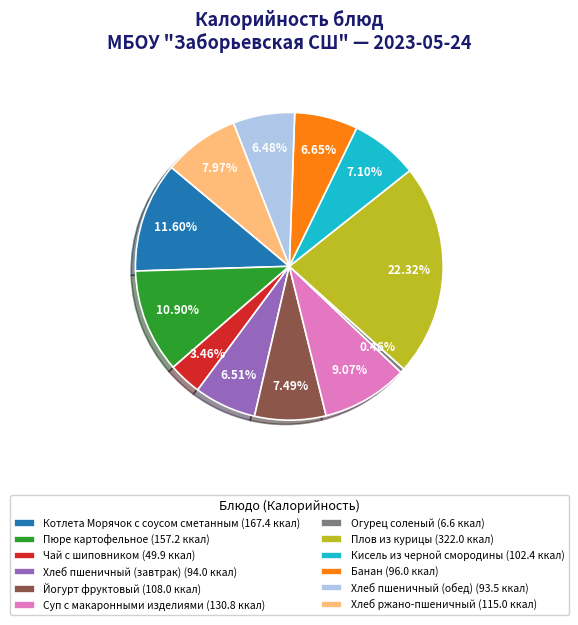

Which slice is the smallest?

Огурец соленый